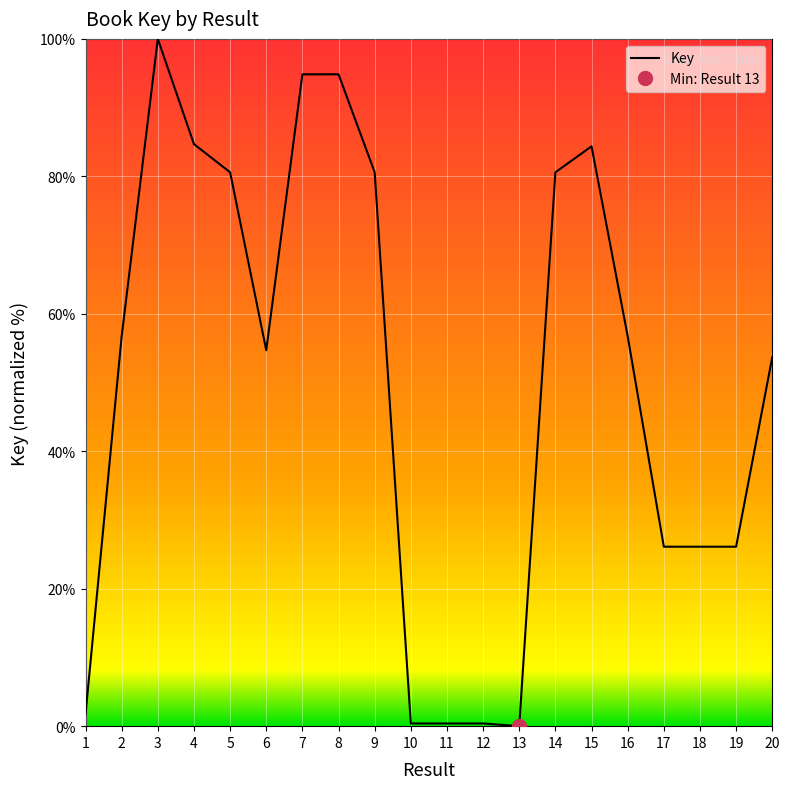

Is it true that the value at 12 is 0.4?

True